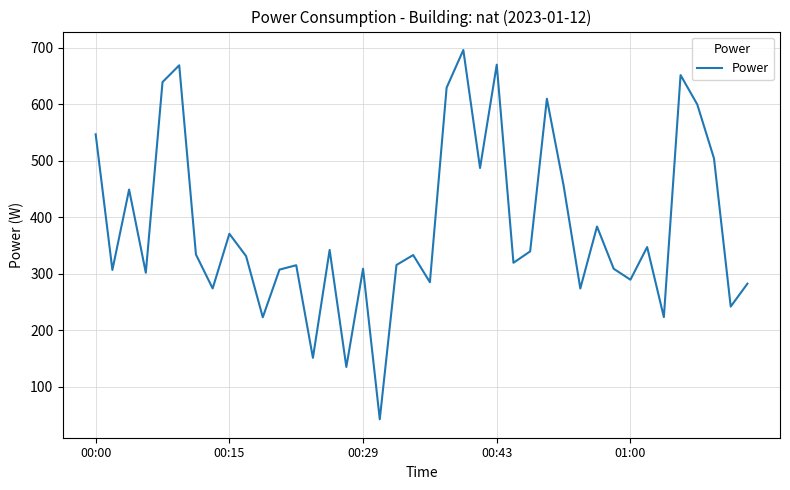

What is the smallest value displayed?

42.6